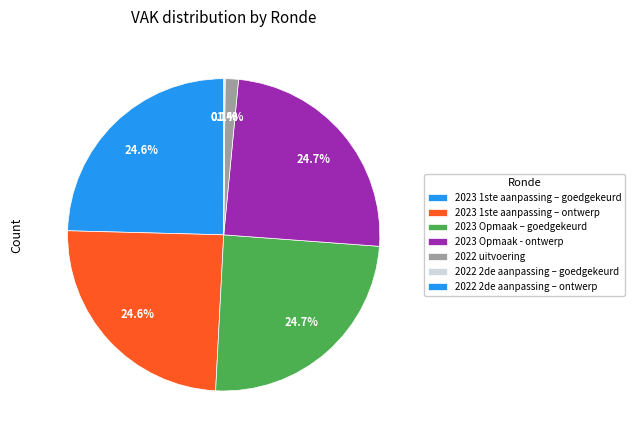

Count the number of slices in the pie.

7